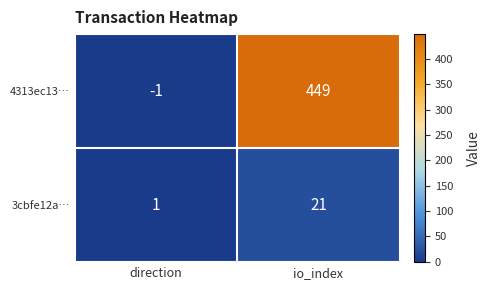

The 3cbfe12a… series shows 1 at direction. True or false?

True